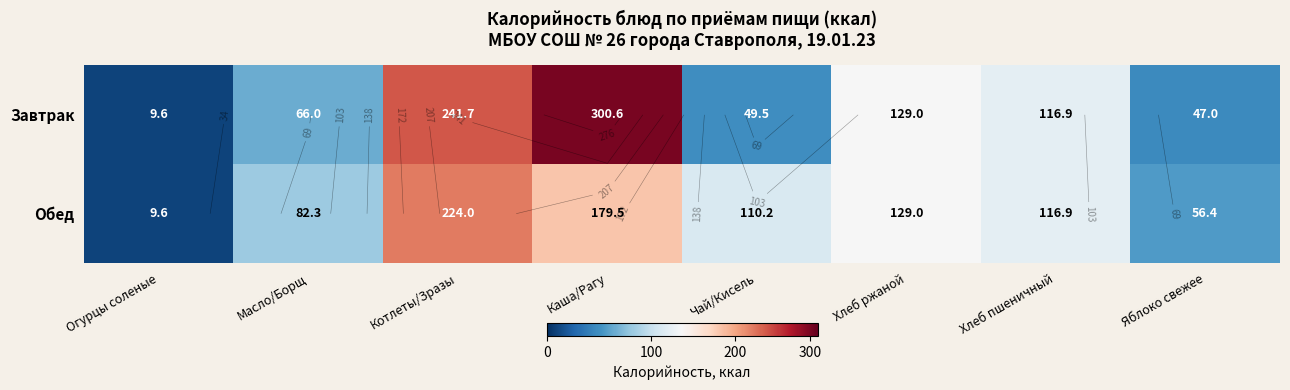

How many distinct data groups are displayed?

2